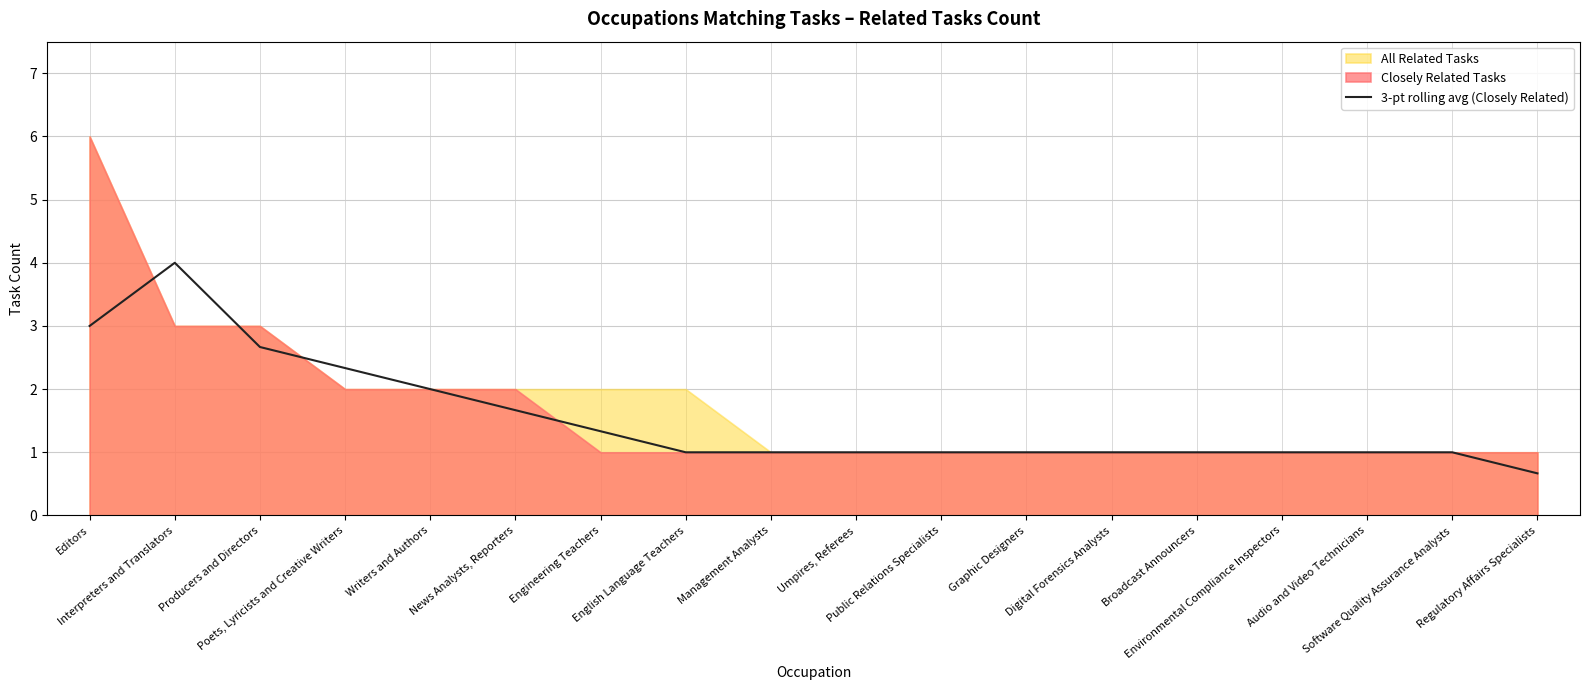

What is the lowest value of the 3-pt rolling avg (Closely Related) series?

0.7